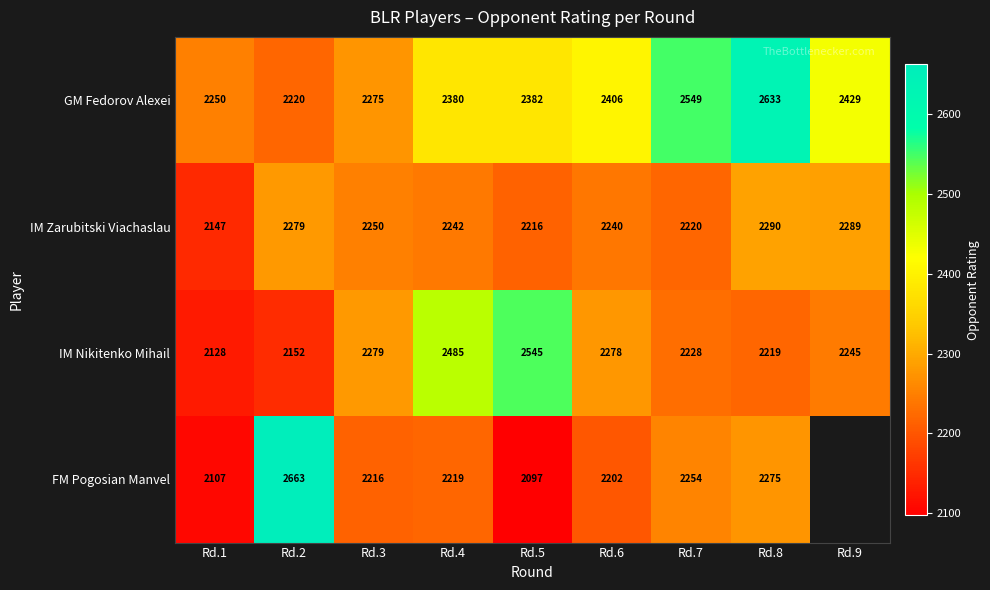

At which label is IM Nikitenko Mihail closest to 2336?

Rd.3